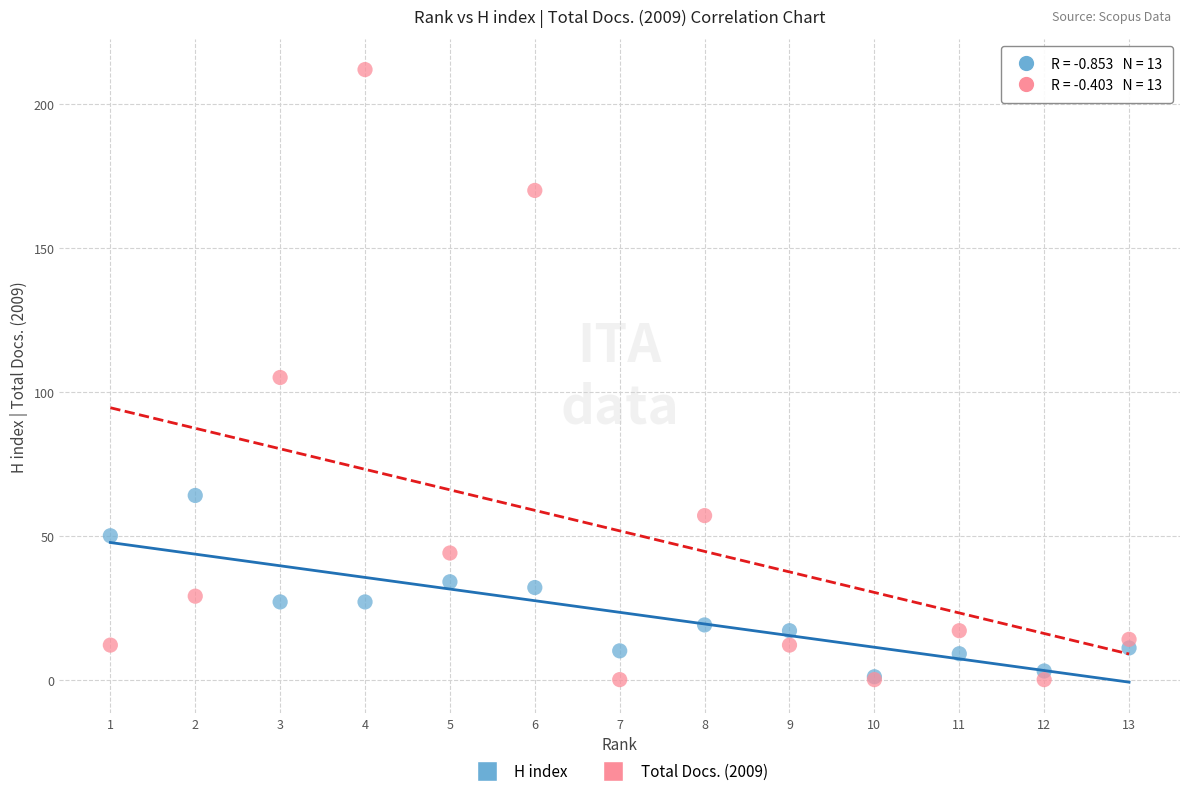

What are all the series names shown in the legend?

H index, Total Docs. (2009)